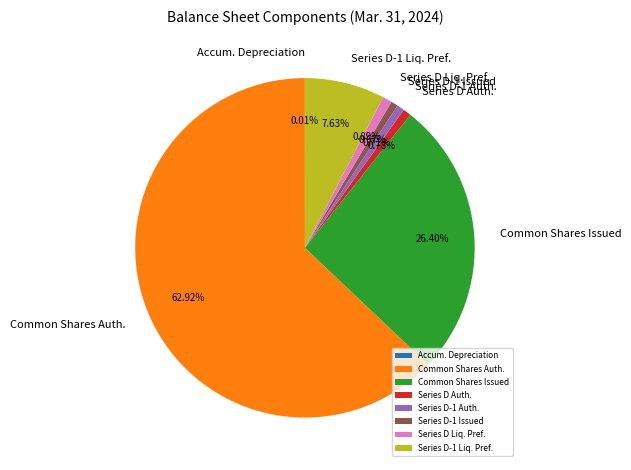

Which slice is the largest?

Common Shares Auth.